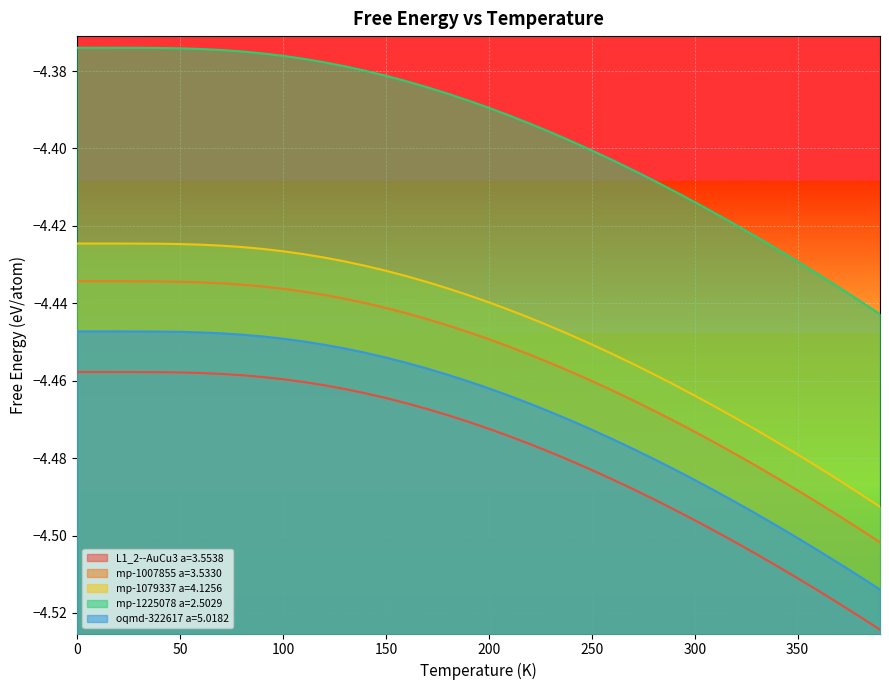

Reading left to right, what are all the values shown in this chart?

L1_2--AuCu3 a=3.5538: -4.5	-4.5	-4.5	-4.5	-4.5	-4.5	-4.5	-4.5	-4.5	-4.5	-4.5	-4.5	-4.5	-4.5	-4.5	-4.5	-4.5	-4.5	-4.5	-4.5	-4.5	-4.5	-4.5	-4.5	-4.5	-4.5	-4.5	-4.5	-4.5	-4.5	-4.5	-4.5	-4.5	-4.5	-4.5	-4.5	-4.5	-4.5	-4.5	-4.5
mp-1007855 a=3.5330: -4.4	-4.4	-4.4	-4.4	-4.4	-4.4	-4.4	-4.4	-4.4	-4.4	-4.4	-4.4	-4.4	-4.4	-4.4	-4.4	-4.4	-4.4	-4.4	-4.4	-4.4	-4.5	-4.5	-4.5	-4.5	-4.5	-4.5	-4.5	-4.5	-4.5	-4.5	-4.5	-4.5	-4.5	-4.5	-4.5	-4.5	-4.5	-4.5	-4.5
mp-1079337 a=4.1256: -4.4	-4.4	-4.4	-4.4	-4.4	-4.4	-4.4	-4.4	-4.4	-4.4	-4.4	-4.4	-4.4	-4.4	-4.4	-4.4	-4.4	-4.4	-4.4	-4.4	-4.4	-4.4	-4.4	-4.4	-4.4	-4.5	-4.5	-4.5	-4.5	-4.5	-4.5	-4.5	-4.5	-4.5	-4.5	-4.5	-4.5	-4.5	-4.5	-4.5
mp-1225078 a=2.5029: -4.4	-4.4	-4.4	-4.4	-4.4	-4.4	-4.4	-4.4	-4.4	-4.4	-4.4	-4.4	-4.4	-4.4	-4.4	-4.4	-4.4	-4.4	-4.4	-4.4	-4.4	-4.4	-4.4	-4.4	-4.4	-4.4	-4.4	-4.4	-4.4	-4.4	-4.4	-4.4	-4.4	-4.4	-4.4	-4.4	-4.4	-4.4	-4.4	-4.4
oqmd-322617 a=5.0182: -4.4	-4.4	-4.4	-4.4	-4.4	-4.4	-4.4	-4.4	-4.4	-4.4	-4.4	-4.4	-4.5	-4.5	-4.5	-4.5	-4.5	-4.5	-4.5	-4.5	-4.5	-4.5	-4.5	-4.5	-4.5	-4.5	-4.5	-4.5	-4.5	-4.5	-4.5	-4.5	-4.5	-4.5	-4.5	-4.5	-4.5	-4.5	-4.5	-4.5